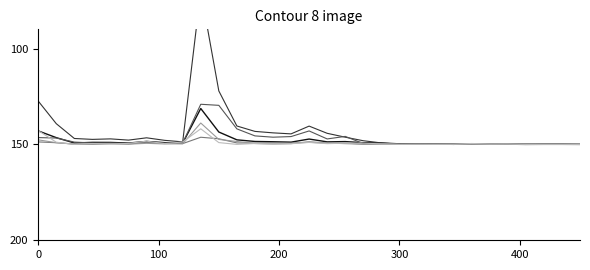

Does the chart display data point markers on the line(s)?

No